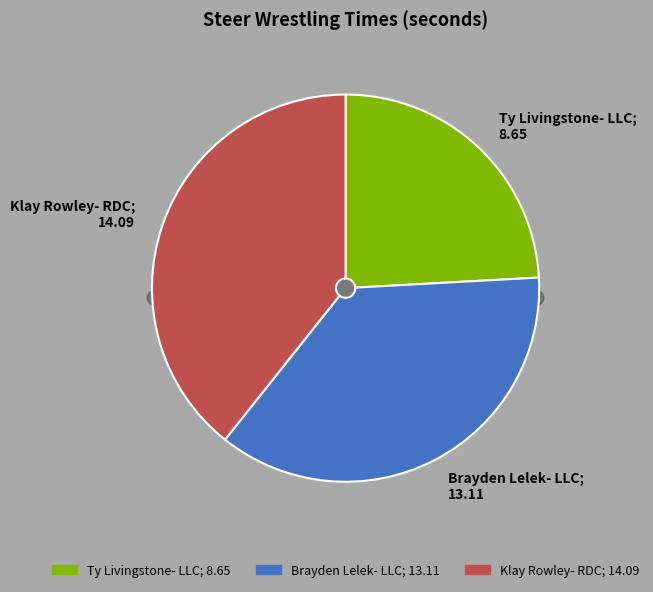

What is the ratio of the value at Klay Rowley- RDC to the value at Ty Livingstone- LLC?

1.6